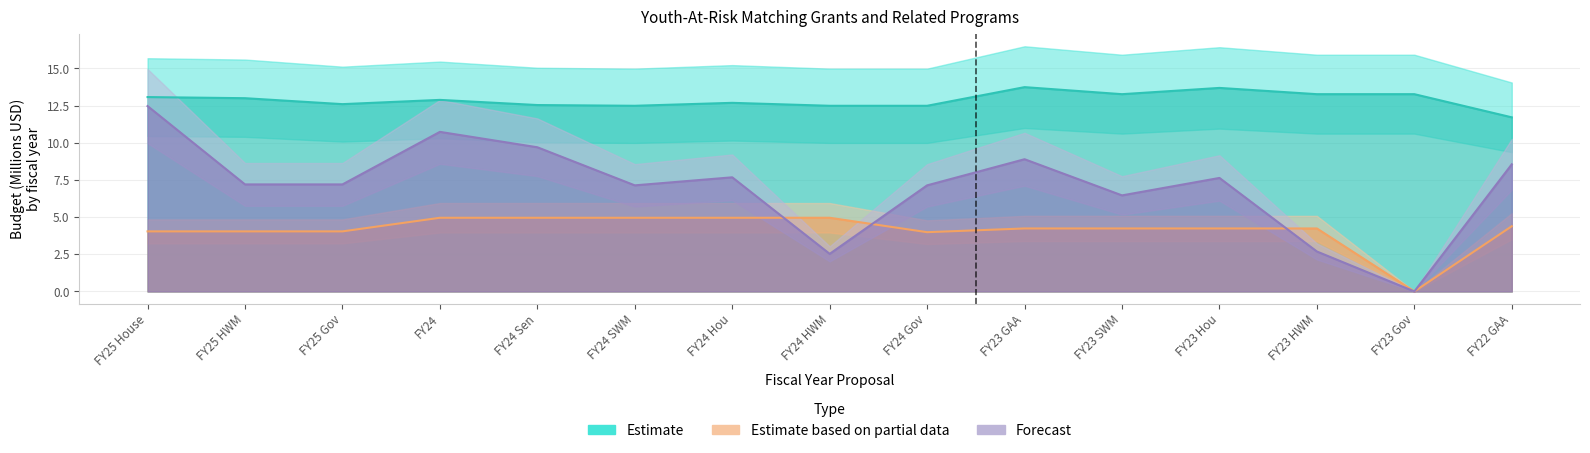

What position from the right is FY22 GAA?

1